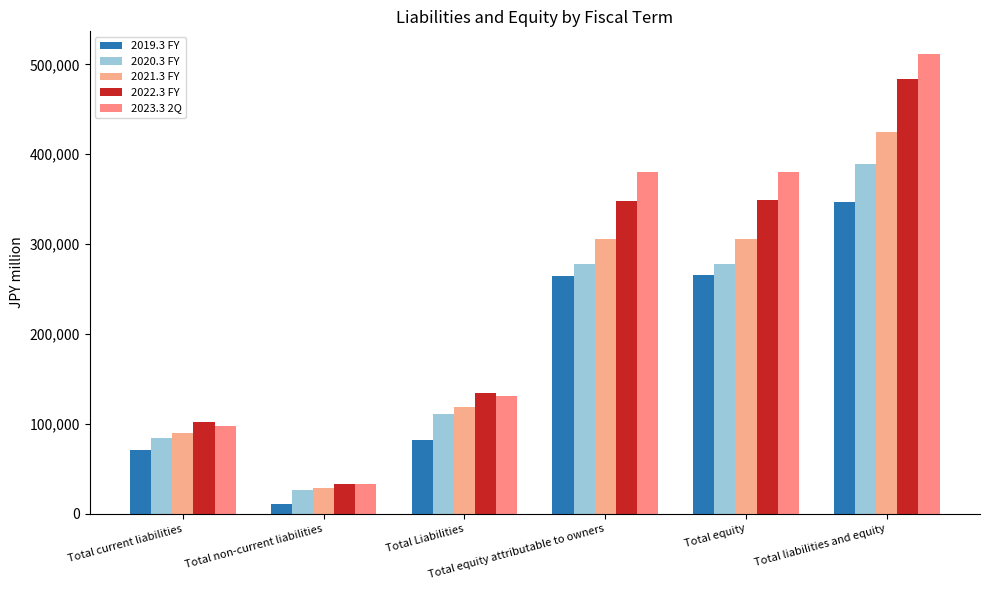

Which series changed the most between Total Liabilities and Total liabilities and equity?

2023.3 2Q